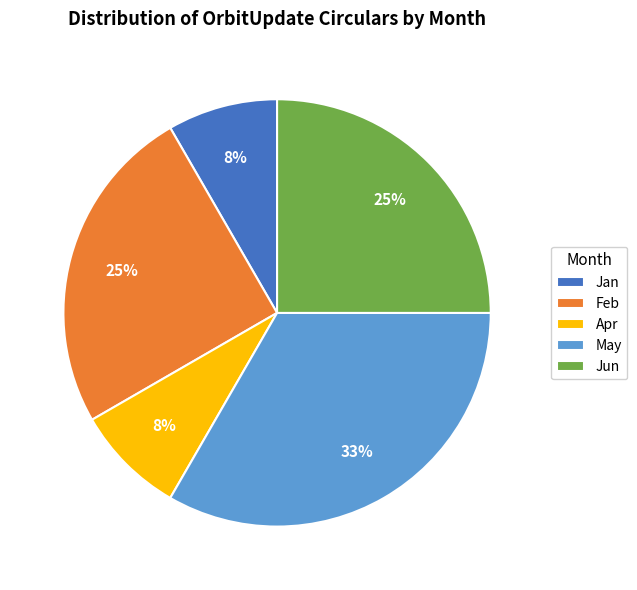

Which slice is the largest?

May